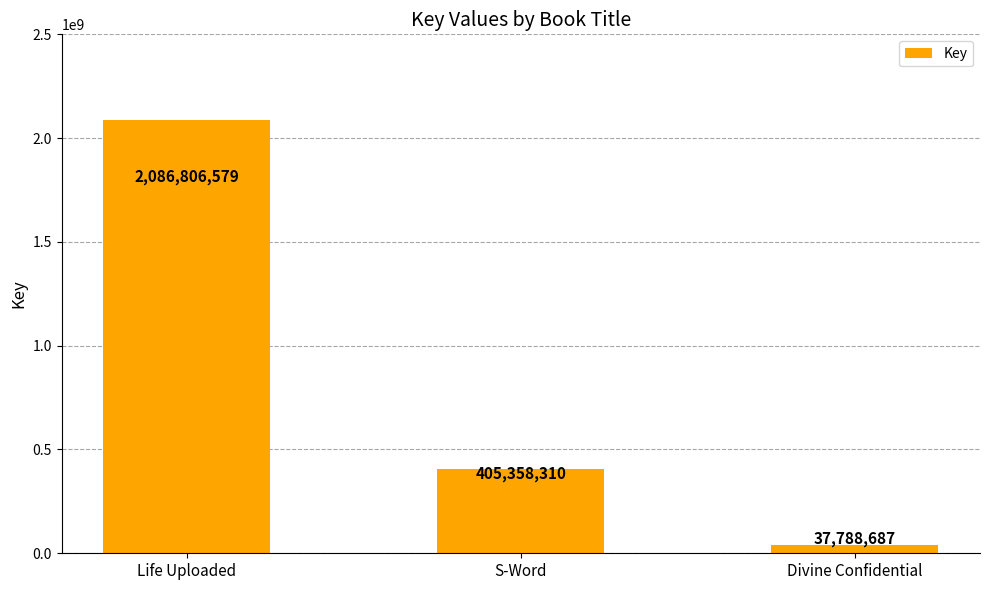

Does the chart contain any negative values?

No